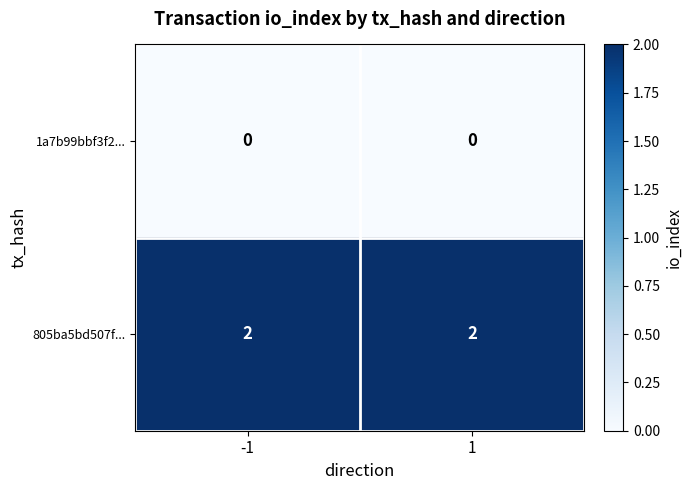

Reading left to right, what are all the values shown in this chart?

1a7b99bbf3f2...: -1=0	1=0
805ba5bd507f...: -1=2	1=2